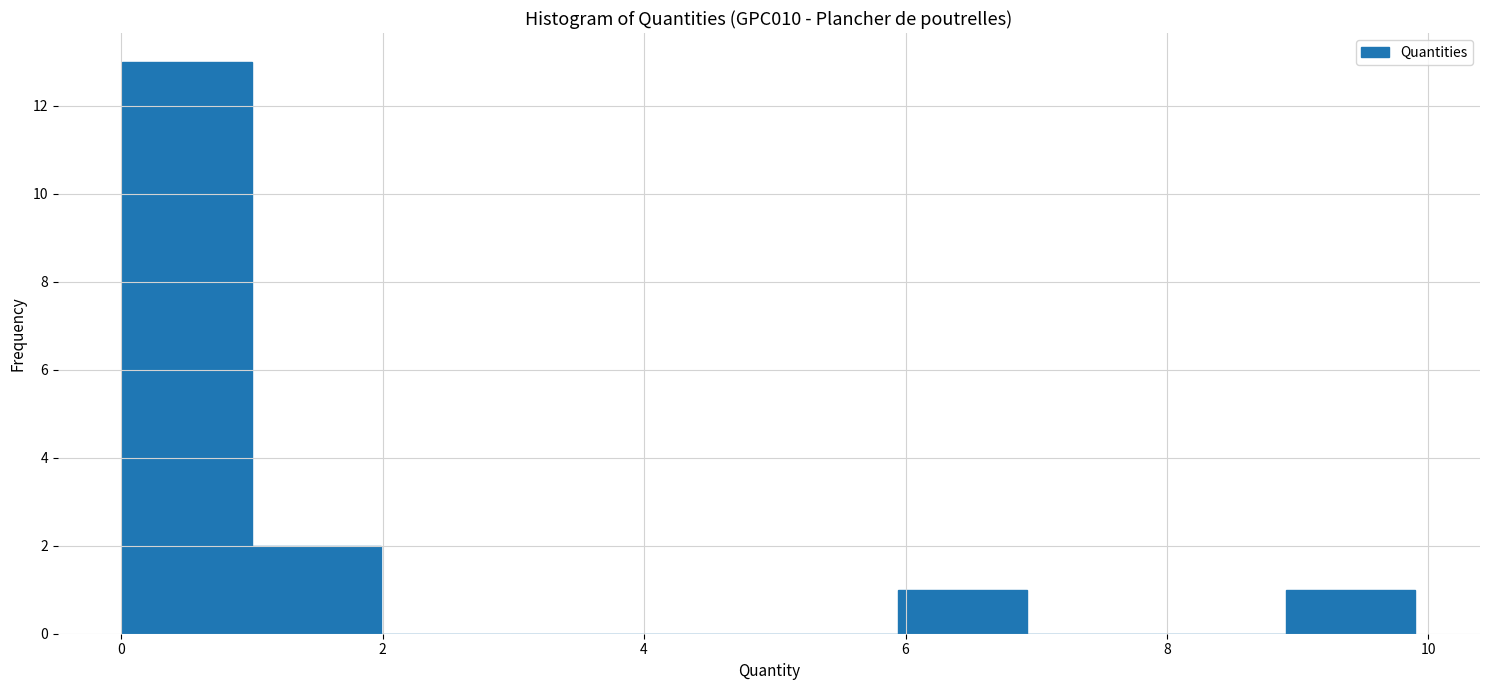

What is the height of the bar covering 9 to 10 on the x-axis? Neither the bar edges nor the heights are printed on the chart, so give them approximately, as read against the axes.

1